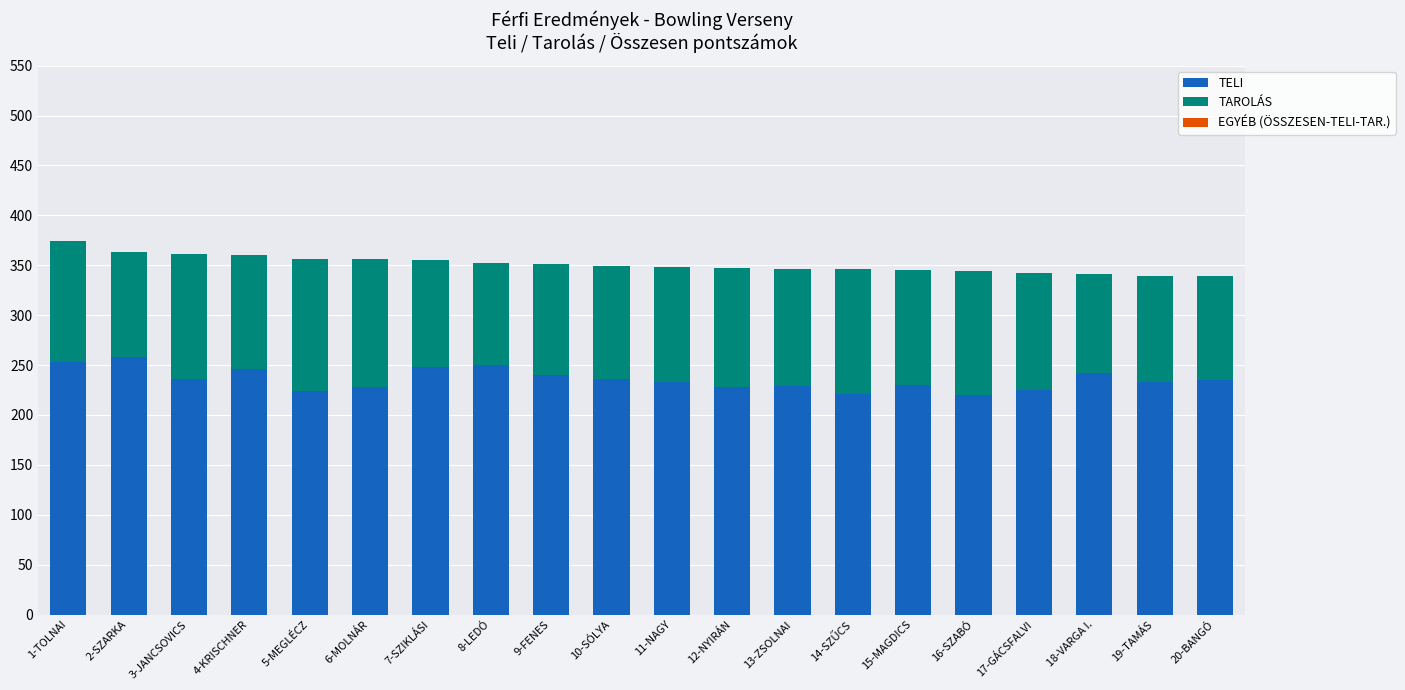

The TELI series shows 225 at 17-GÁCSFALVI. True or false?

True